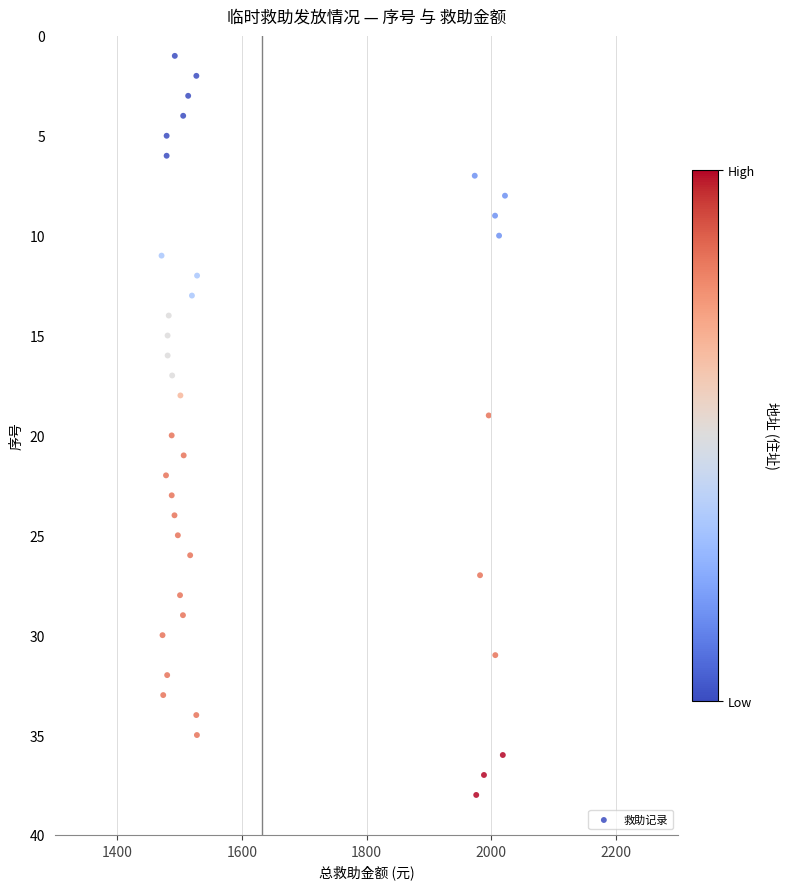

What is the range of Y values (max minus min)?

37